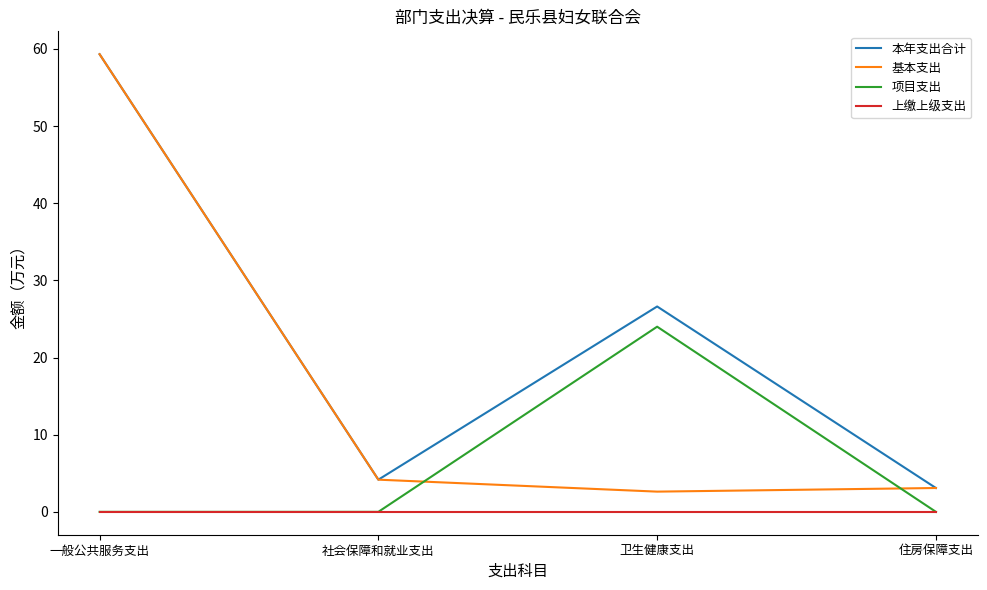

What value does the 基本支出 series have at 住房保障支出?

3.1